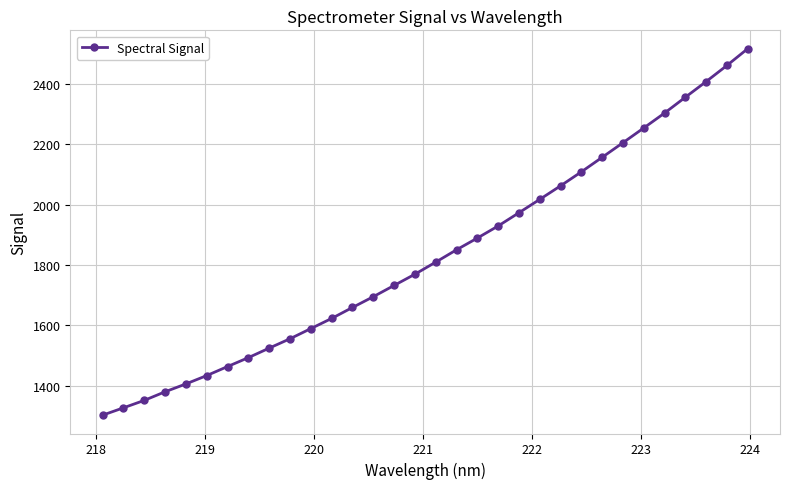

What is the difference between the maximum and second lowest values?

1191.4